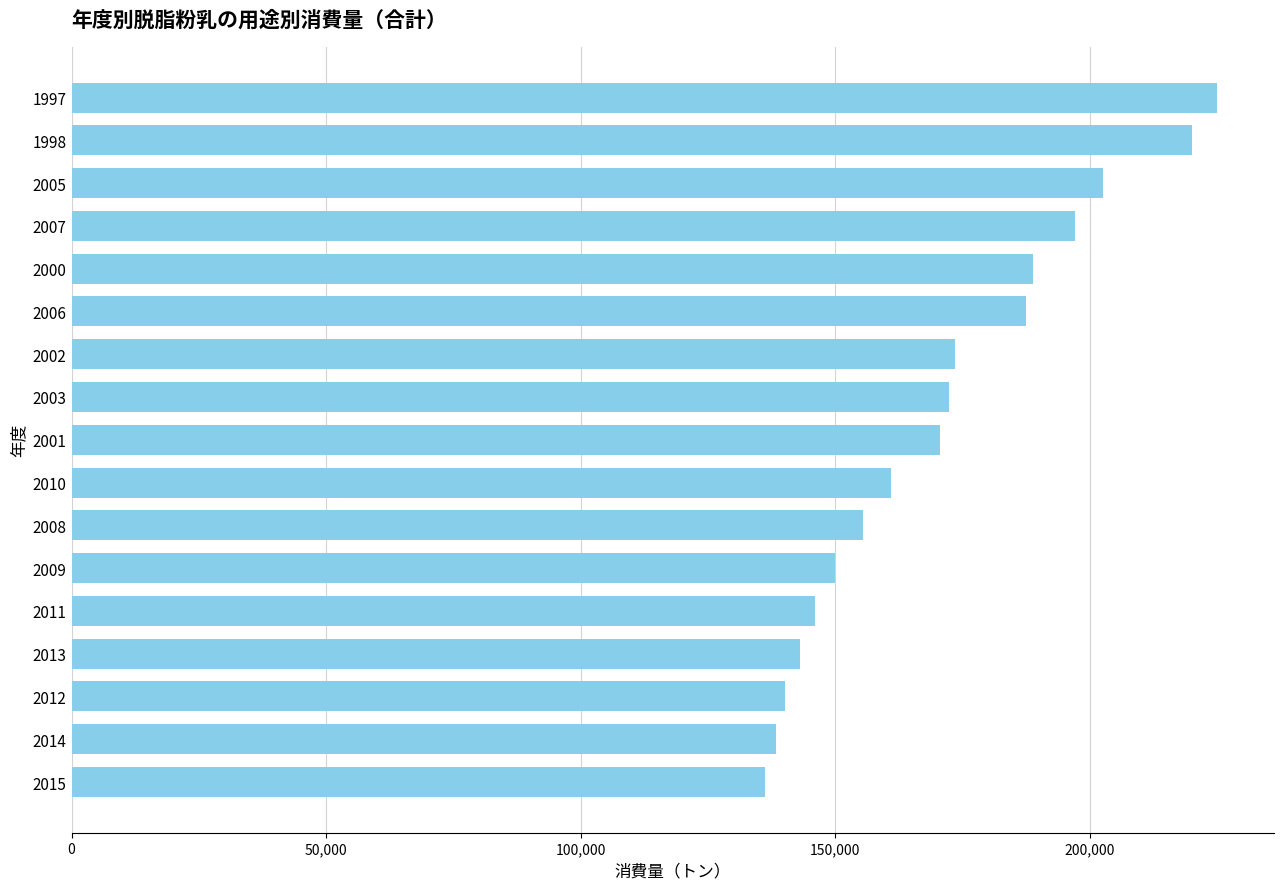

Reading top to bottom, what are all the values shown in this chart?

1997=225000	1998=220000	2005=202500	2007=197000	2000=188900	2006=187400	2002=173600	2003=172400	2001=170500	2010=160900	2008=155500	2009=149900	2011=146000	2013=143100	2012=140200	2014=138400	2015=136200